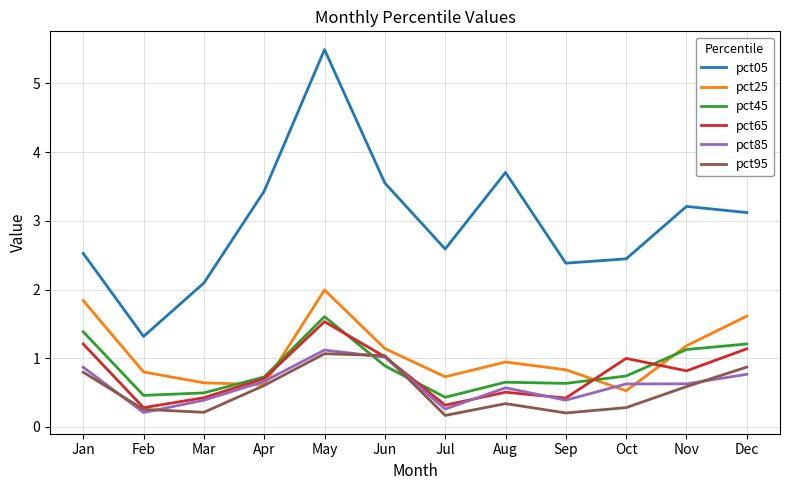

The value of pct85 at Dec is 0.8. True or false?

True